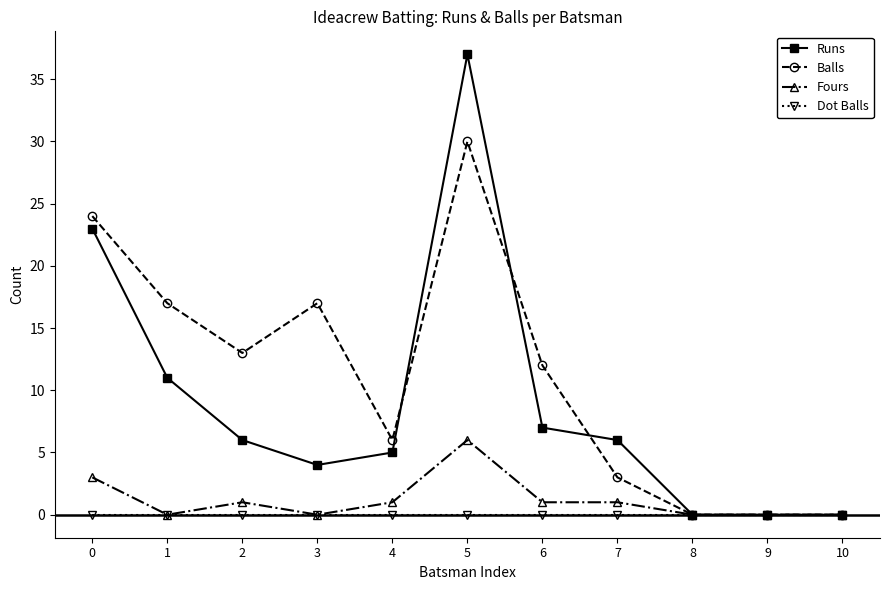

Which series has the largest total across all categories?

Balls